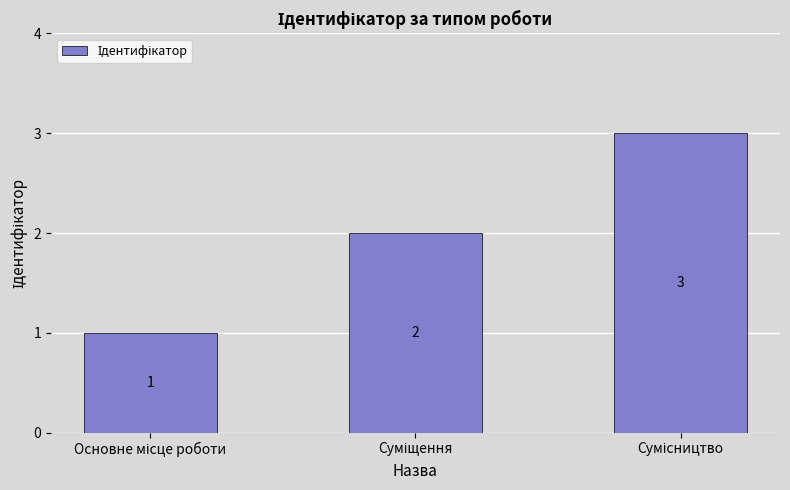

What is the value of the 3rd bar from the left?

3